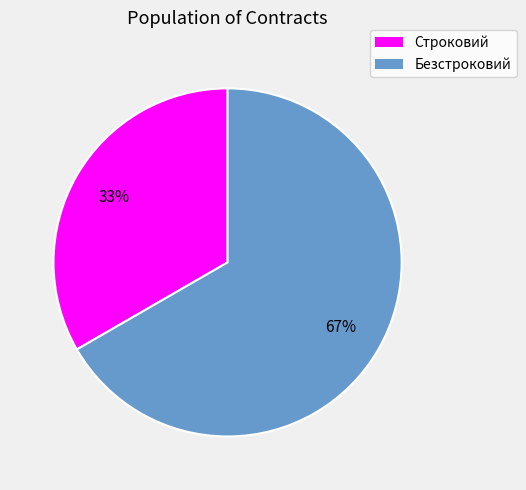

How many slices are in this pie chart?

2